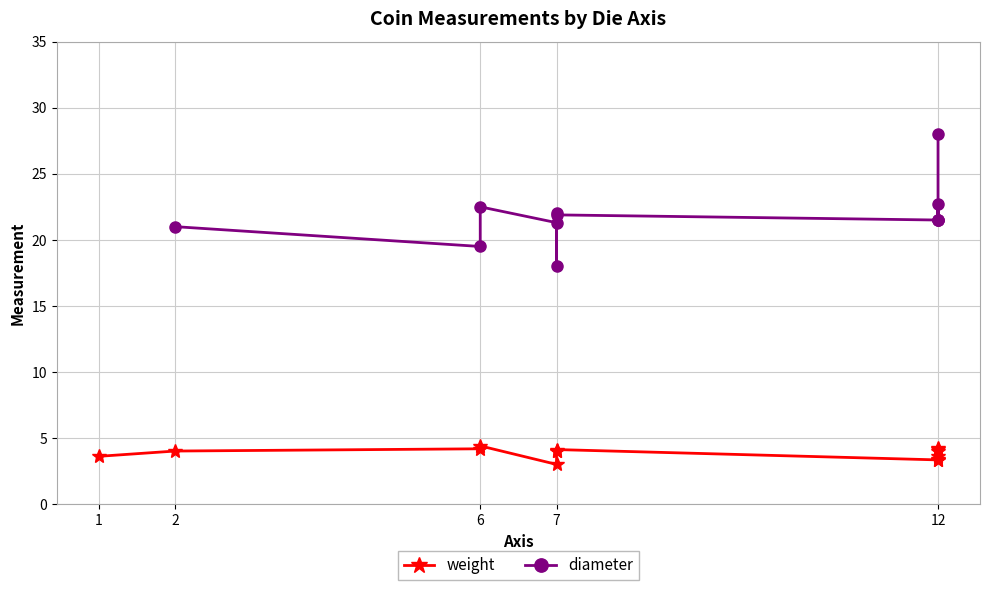

Rank the series by their maximum value, from lowest to highest.

weight, diameter